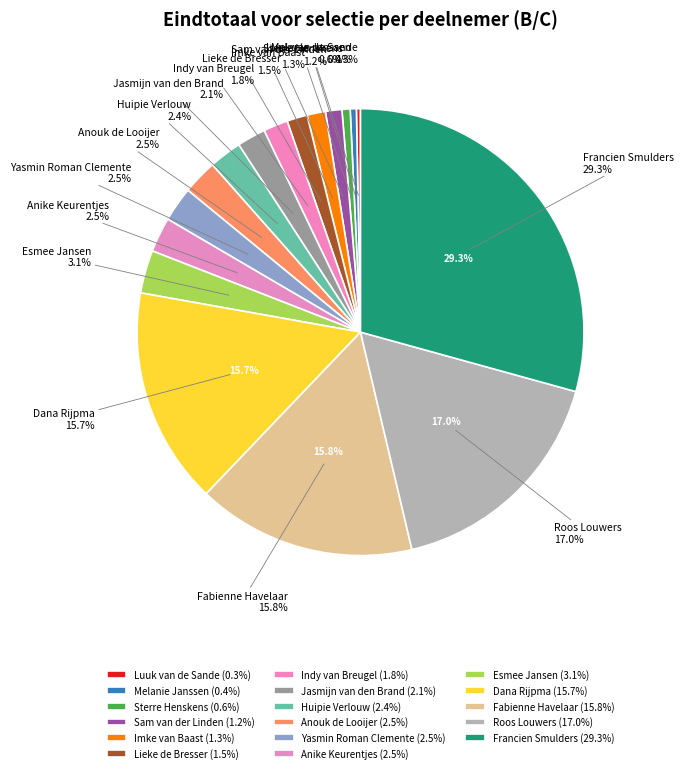

What percentage do Yasmin Roman Clemente and Indy van Breugel together represent?

4.3%